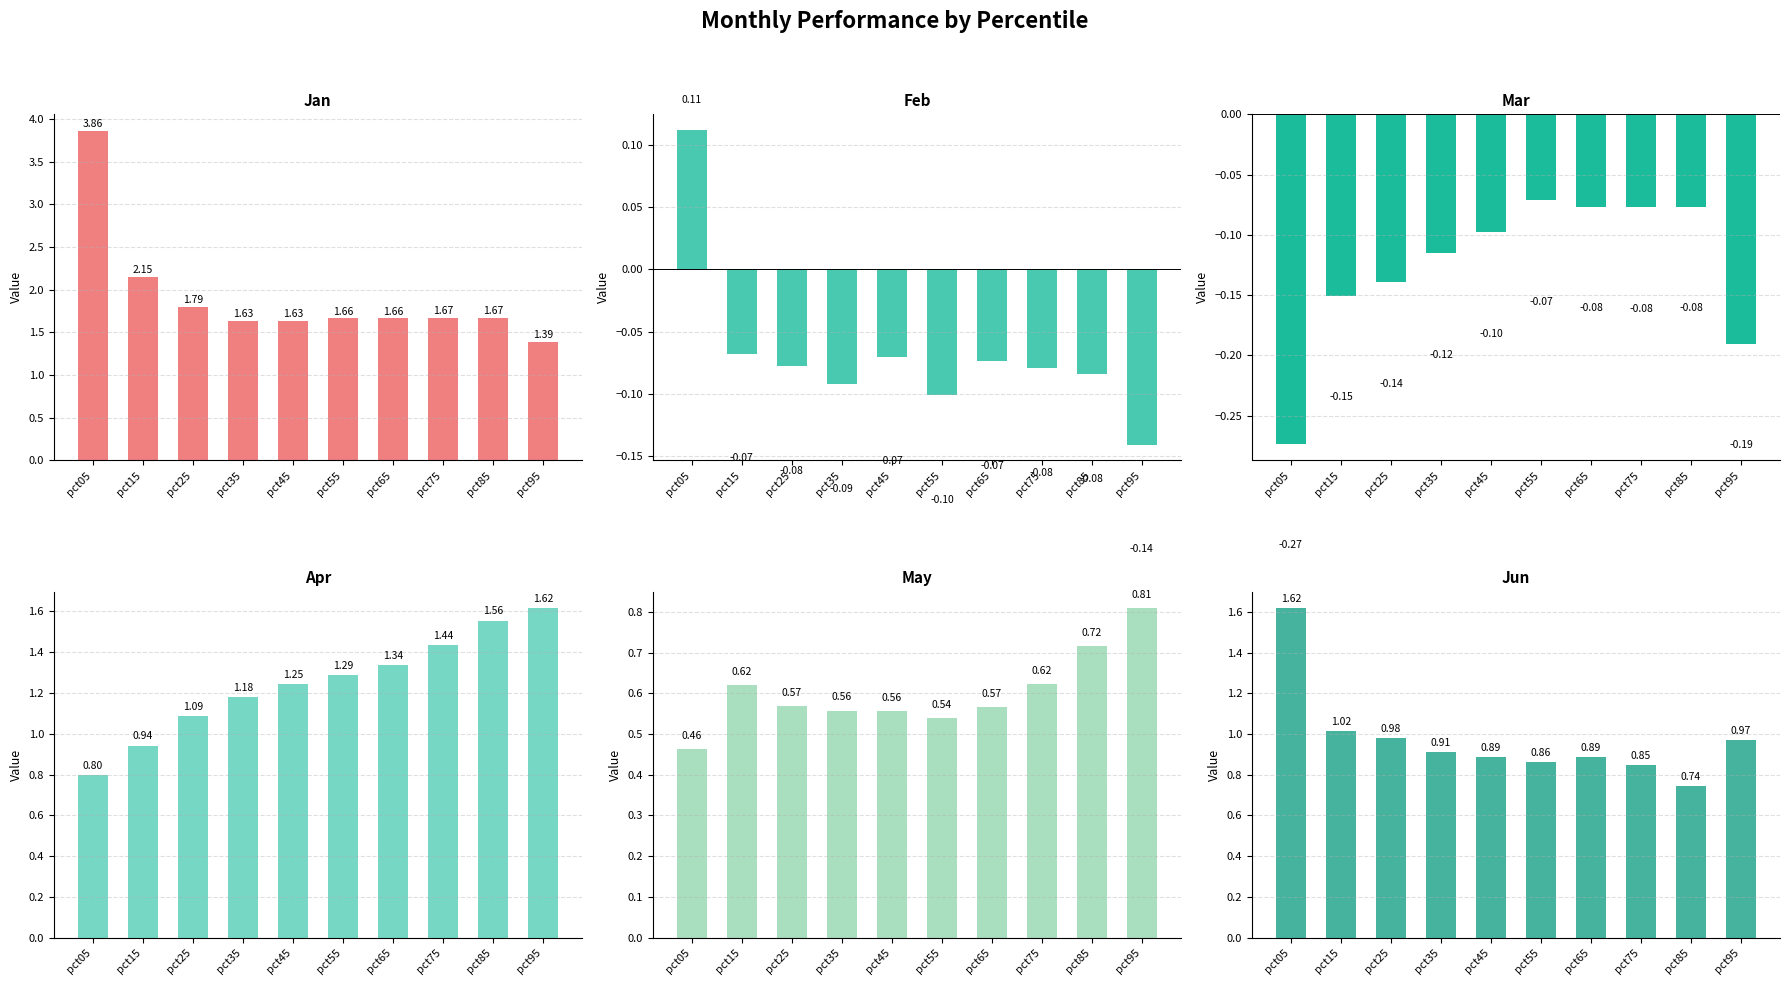

Rank the series by their maximum value, from lowest to highest.

Mar, Feb, May, Apr, Jun, Jan